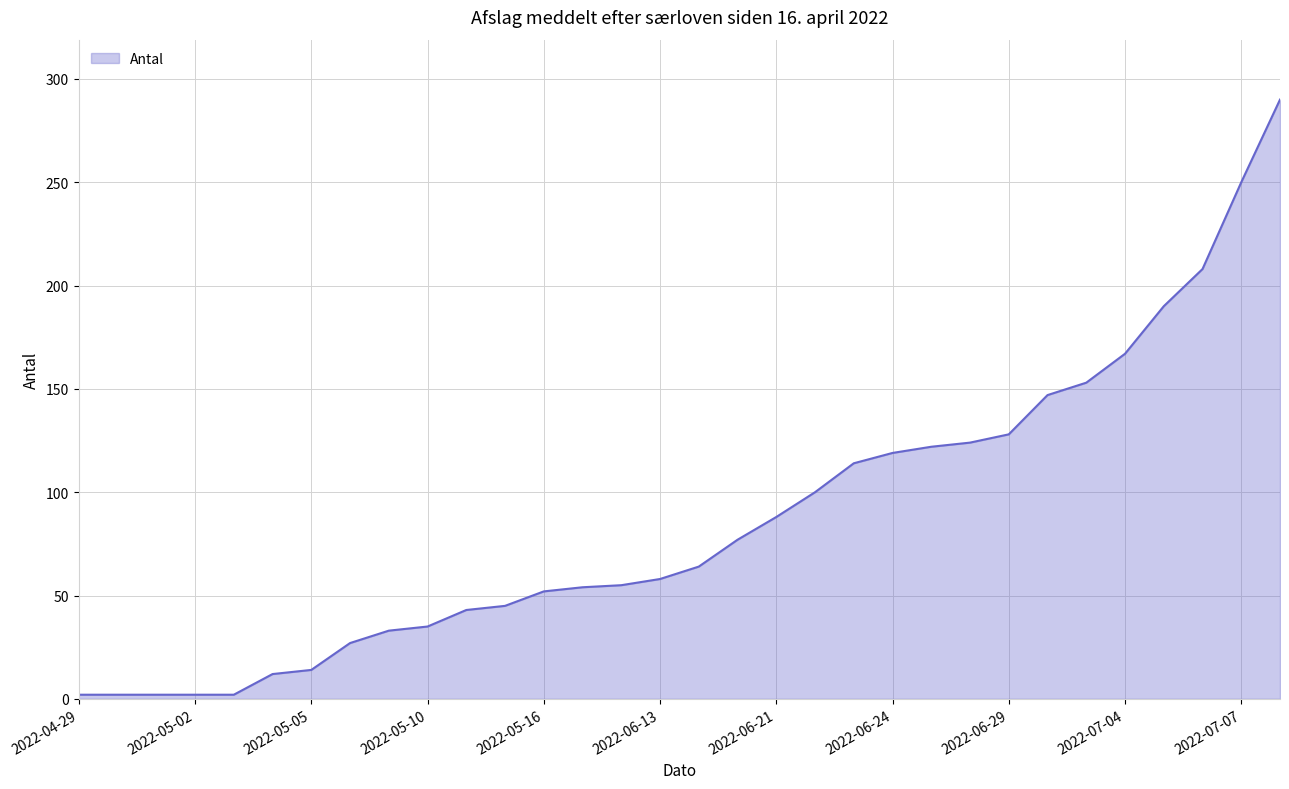

What is the difference between the maximum and minimum values?

288